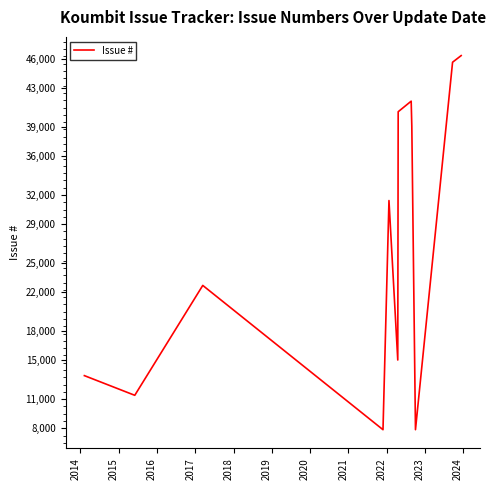

What is the maximum value shown in the chart?

46341